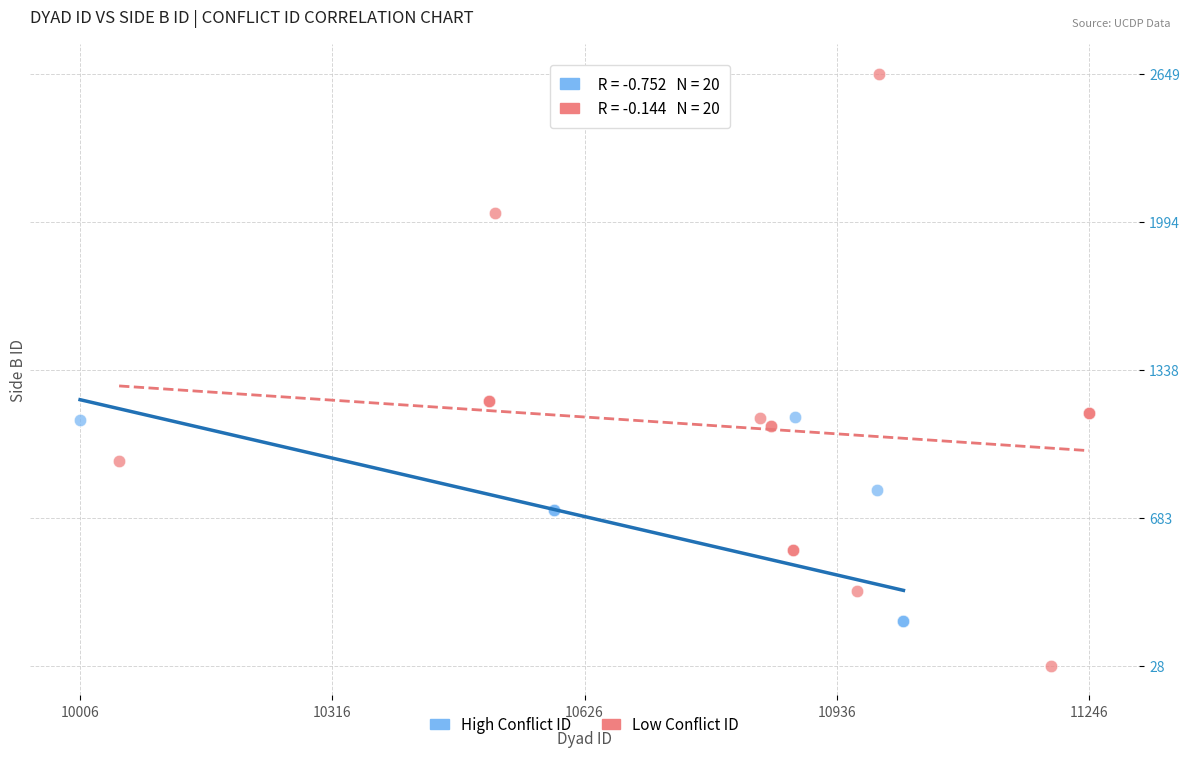

What are all the series names shown in the legend?

High Conflict ID, Low Conflict ID